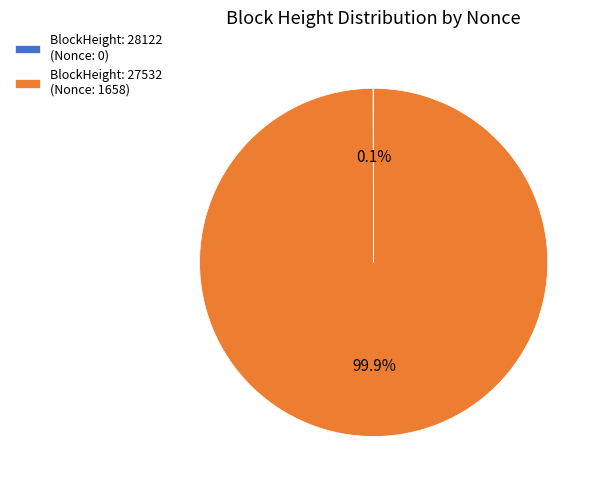

Does BlockHeight: 27532 (Nonce: 1658) represent more than half of the total?

Yes